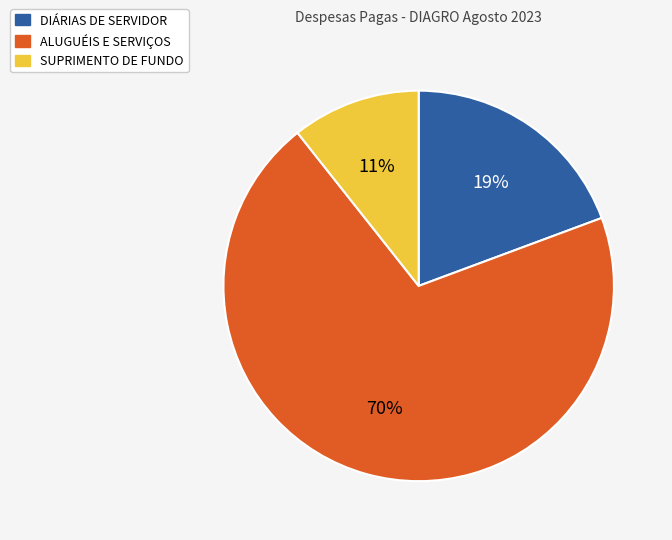

To the nearest percent, what is the difference between the largest and smallest slice percentages?

59%